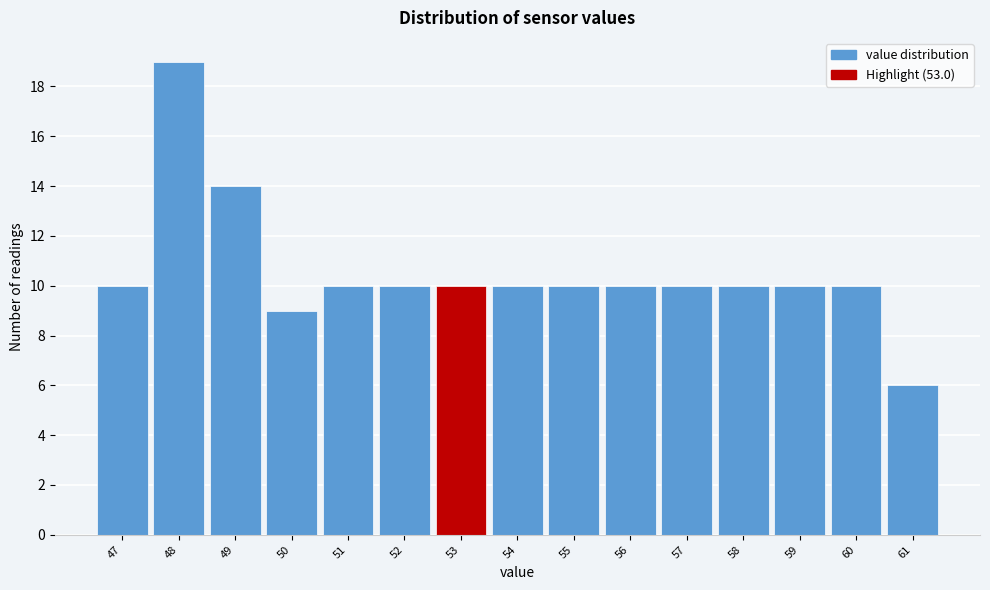

Reading left to right, list every bar in this chart as the range it spans on the x-axis followed by its height. The values are not printed on the chart, so give them approximately, as read against the axis.

46.5 to 47.5: 10
47.5 to 48.5: 19
48.5 to 49.5: 14
49.5 to 50.5: 9
50.5 to 51.5: 10
51.5 to 52.5: 10
52.5 to 53.5: 10
53.5 to 54.5: 10
54.5 to 55.5: 10
55.5 to 56.5: 10
56.5 to 57.5: 10
57.5 to 58.5: 10
58.5 to 59.5: 10
59.5 to 60.5: 10
60.5 to 61.5: 6